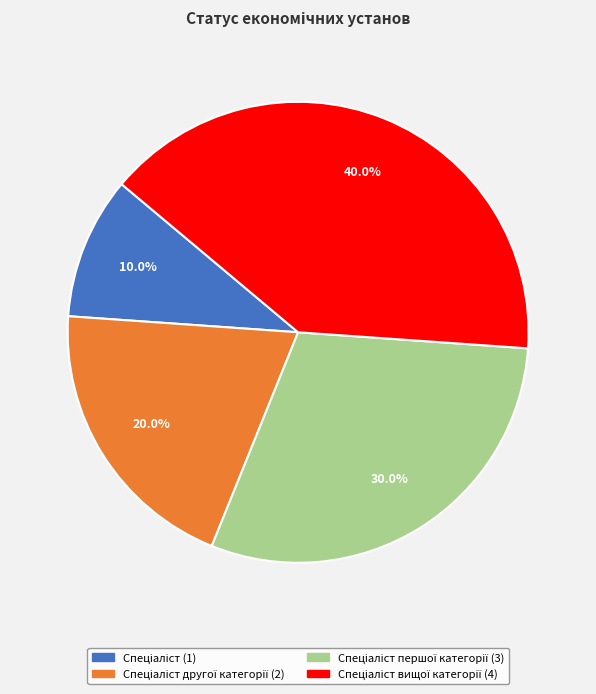

Does any single category account for the majority?

No